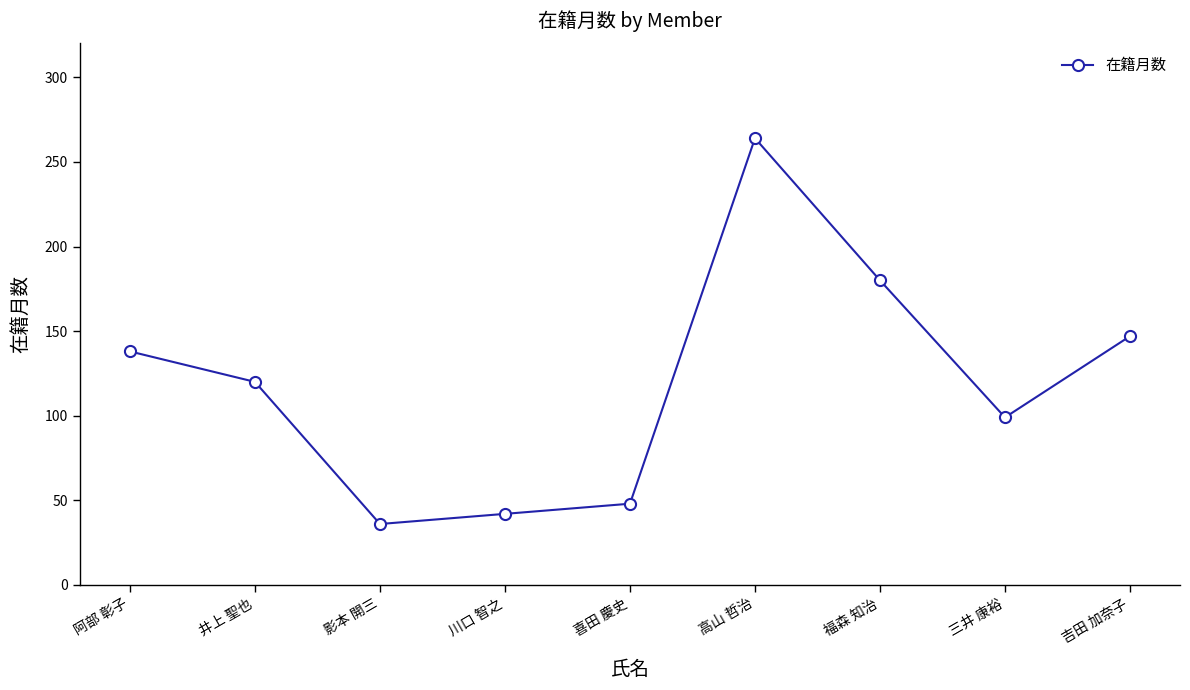

Where does the data first go above 120?

阿部 彰子